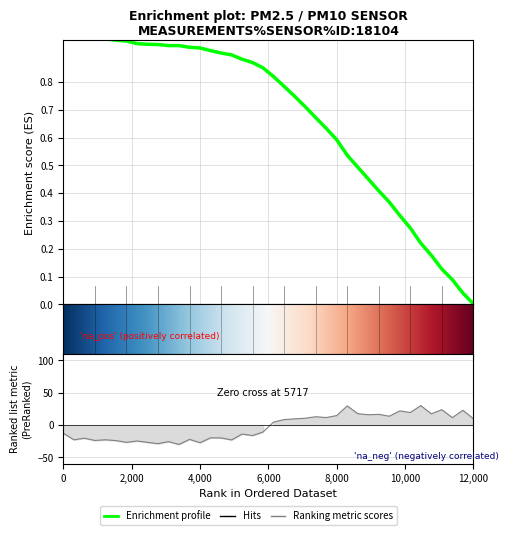

Does the chart have visible grid lines?

Yes